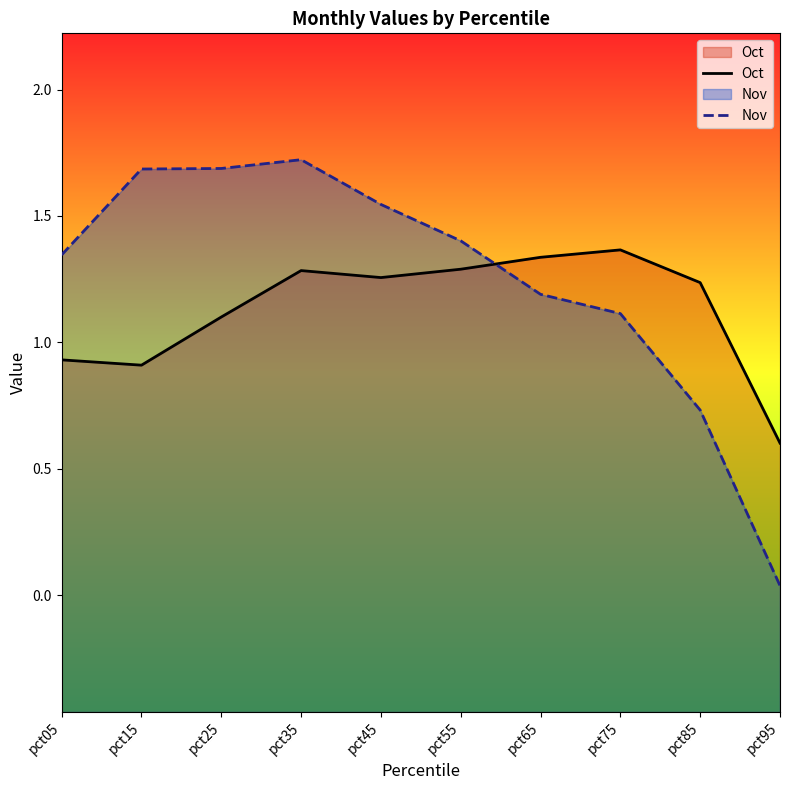

Between pct05 and pct95, which is larger?

pct05